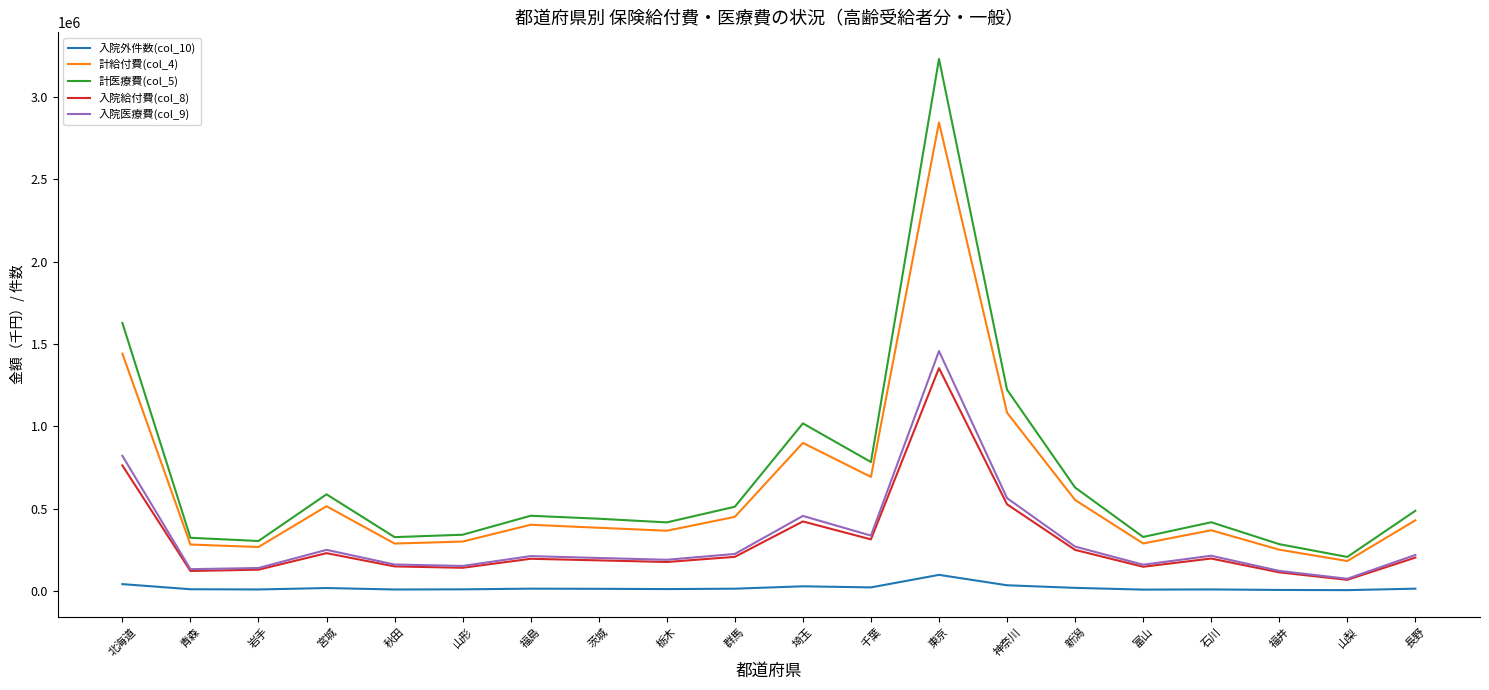

What is the maximum value shown in the chart?

3229497.6